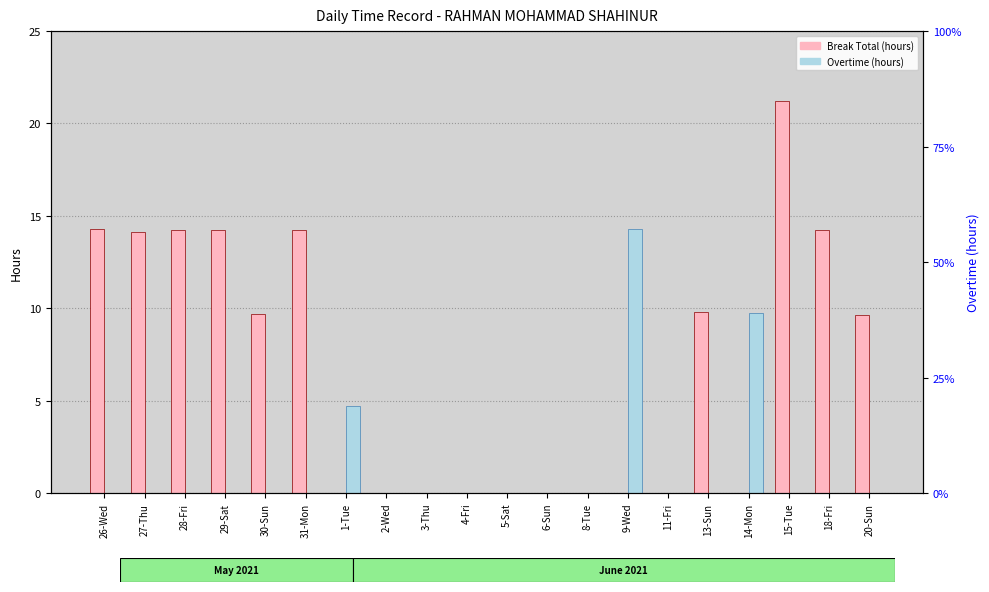

Rank the series by their average value, from lowest to highest.

Overtime (hours), Break Total (hours)